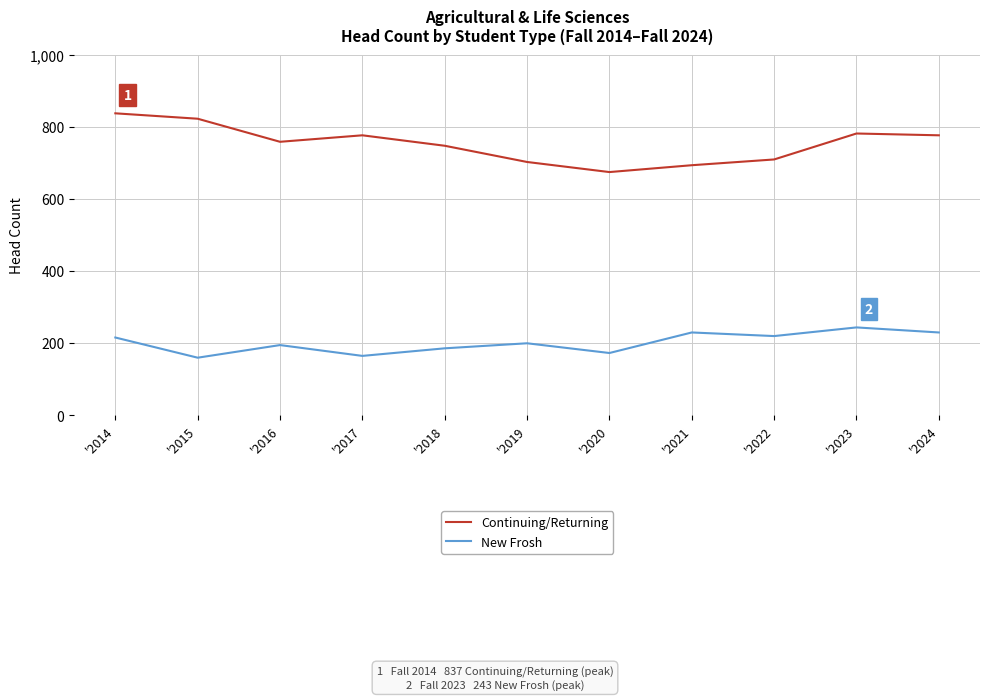

At which category is the sum across all series the highest?

'2014